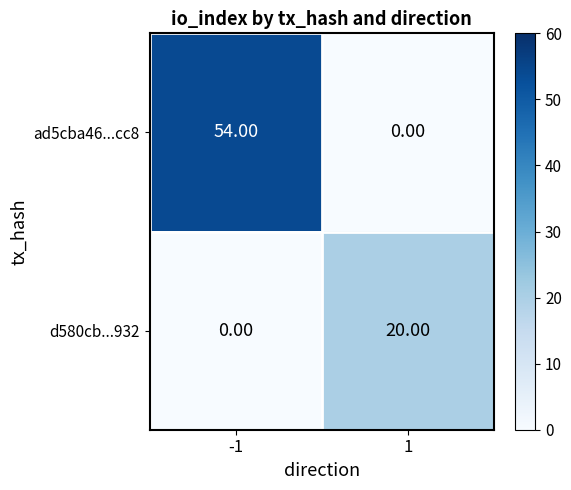

Which series has the largest total across all categories?

ad5cba46...cc8